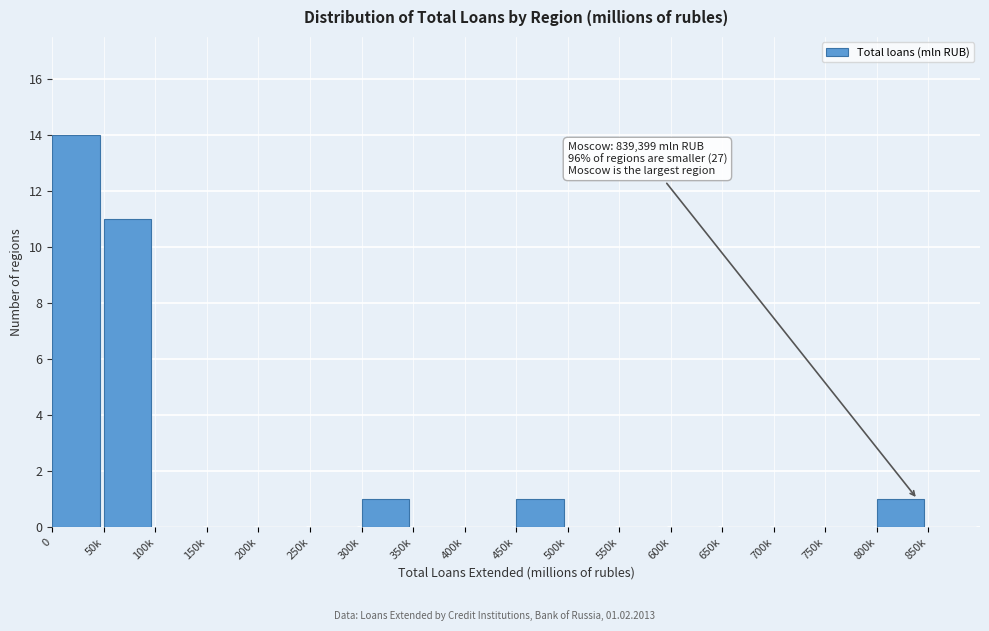

Reading left to right, what are all the values shown in this chart?

0=14	50k=11	100k=0	150k=0	200k=0	250k=0	300k=1	350k=0	400k=0	450k=1	500k=0	550k=0	600k=0	650k=0	700k=0	750k=0	800k=1	850k=0